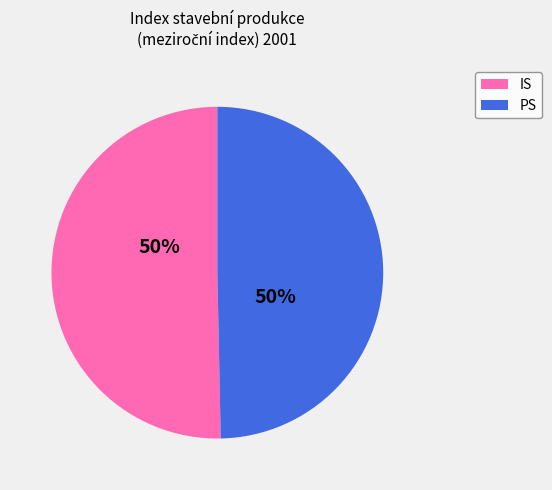

To the nearest percent, what is the average slice percentage?

50%